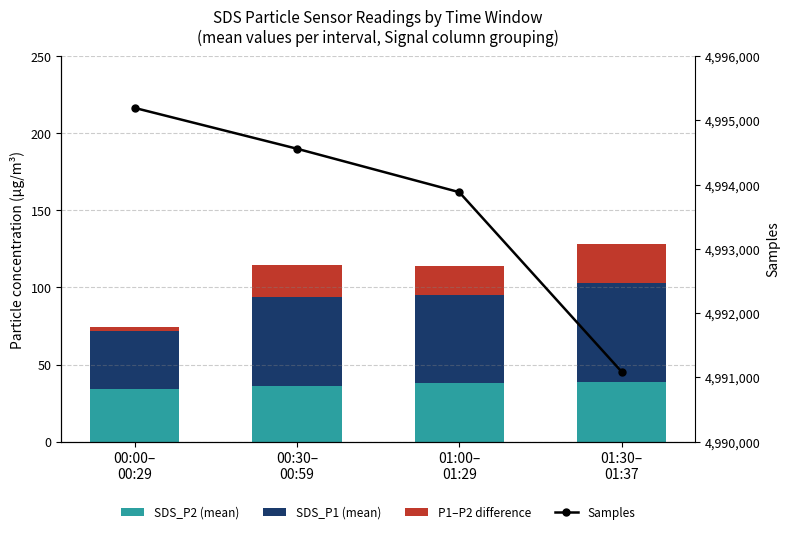

The Samples series shows 4995193.0 at 00:00–
00:29. True or false?

True